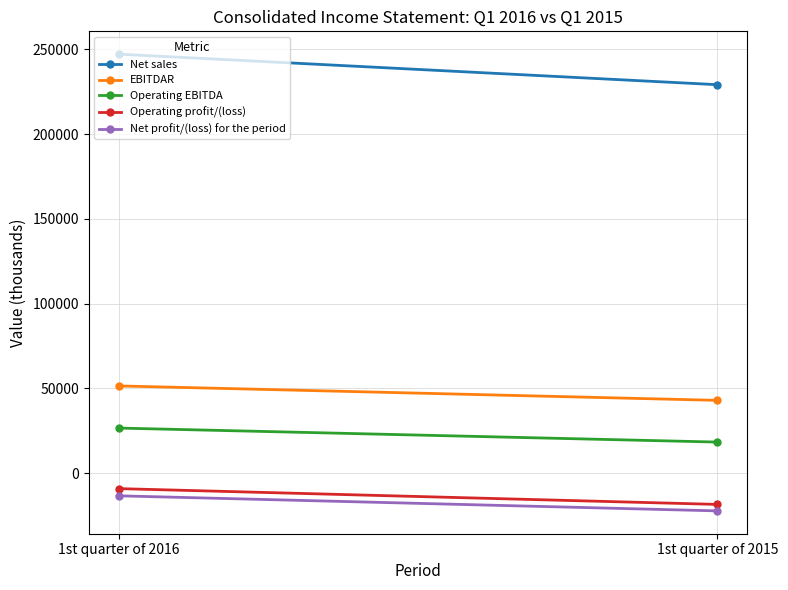

What is the value of the Net sales point at the 2nd from the left?

229201